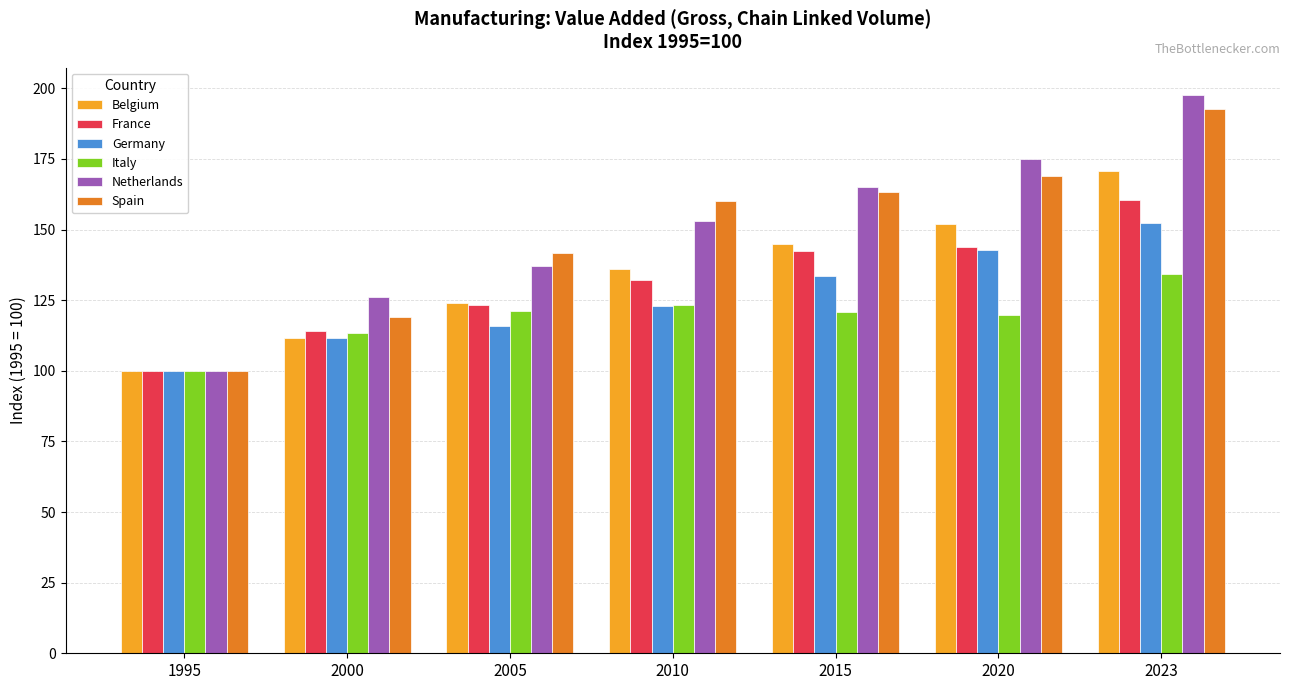

What is the approximate value of Belgium at 2020?

151.8